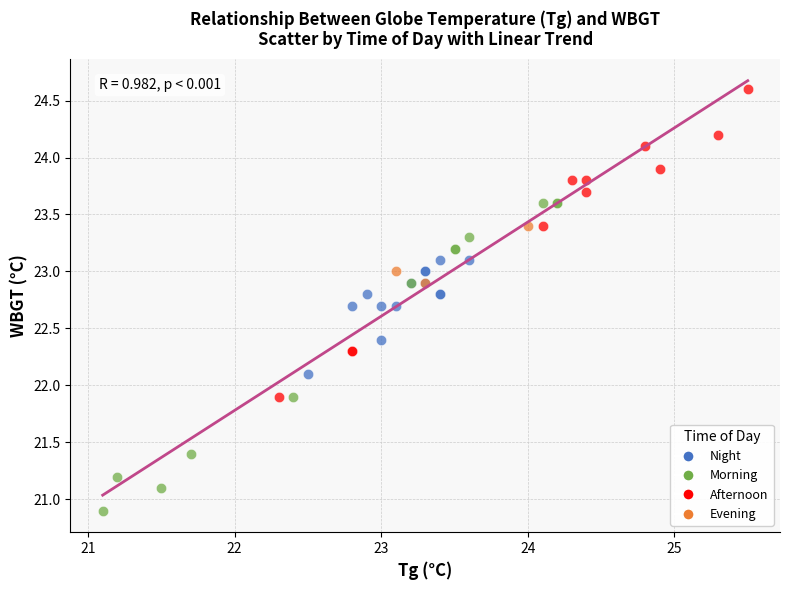

Which series reaches the minimum Y coordinate?

Morning